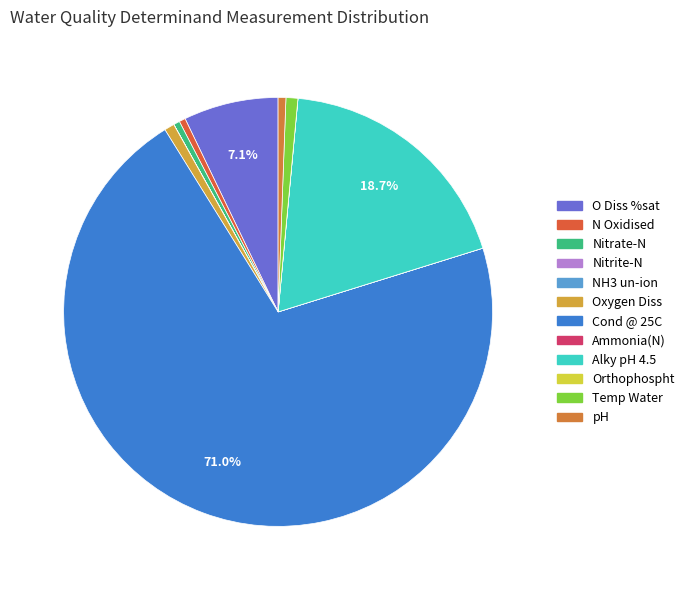

Do Nitrite-N and Alky pH 4.5 together represent more than half of the pie?

No